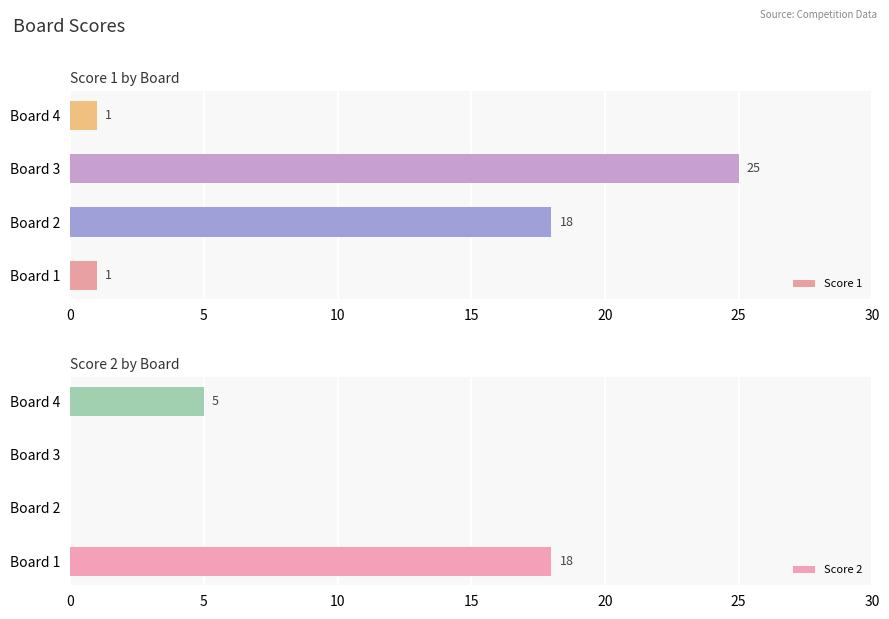

True or false: Score 1 has a value of 39 at Board 3.

False